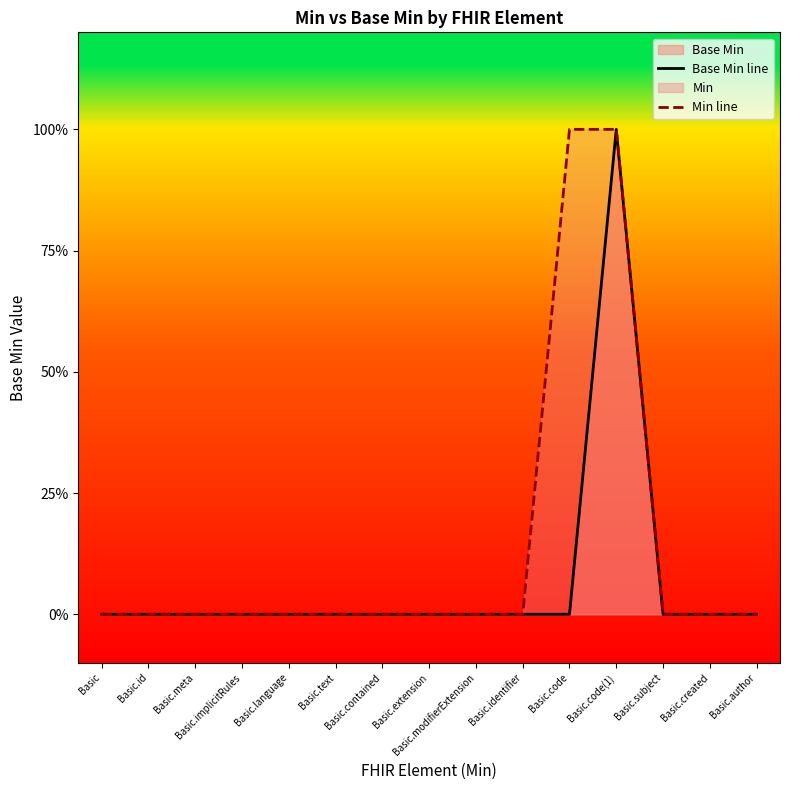

What is the difference between the maximum and minimum values in the Base Min line series?

1